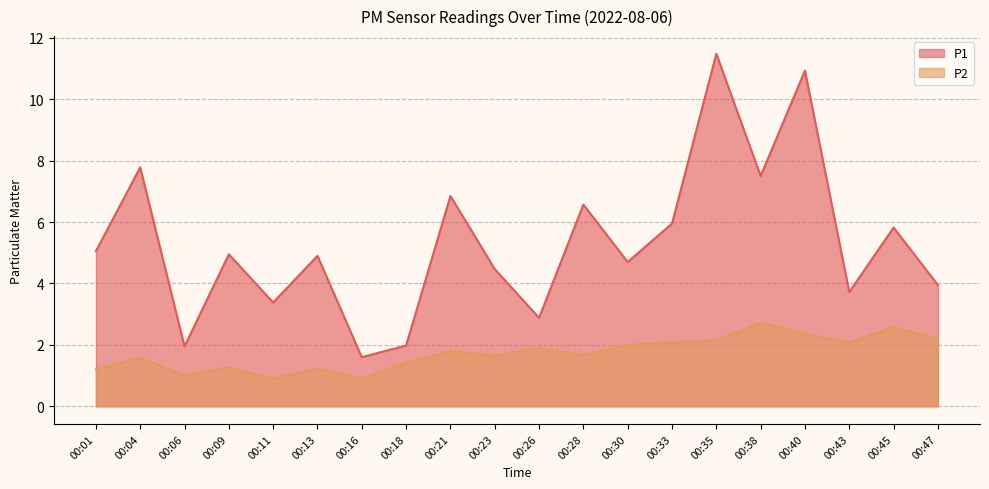

What is the average value of the P1 series?

5.3